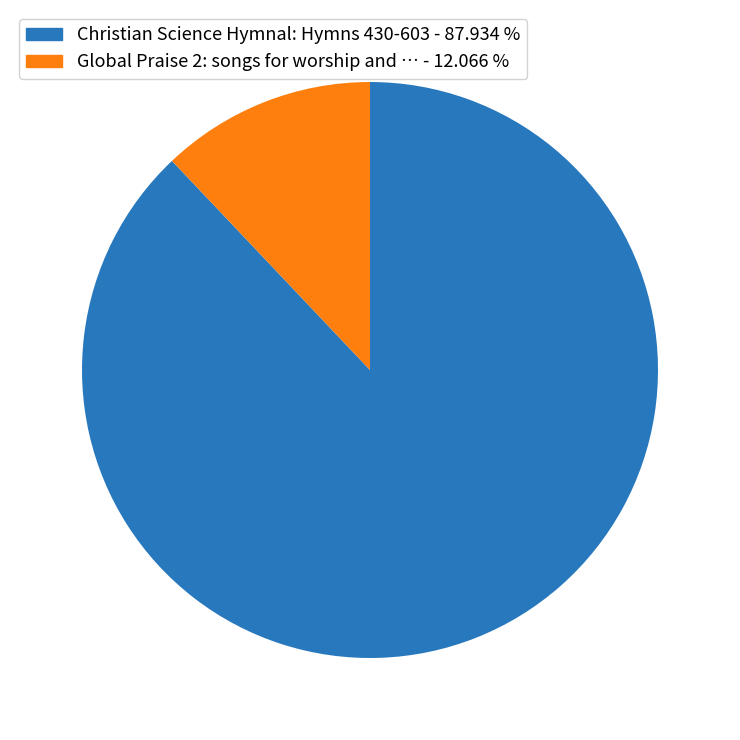

Is there a majority slice in this chart?

Yes